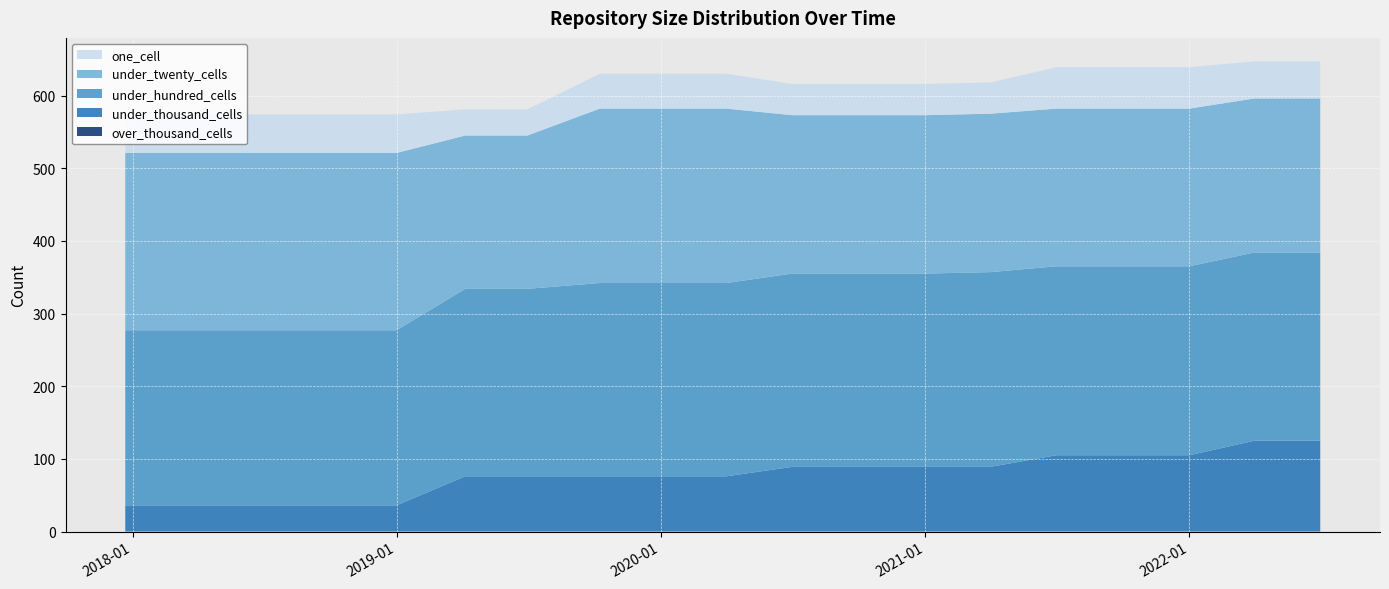

Reading right to left, what are all the values shown in this chart?

one_cell: 2022-07-01=51	2022-04-01=51	2022-01-01=57	2021-10-01=57	2021-07-01=57	2021-04-01=43	2021-01-01=43	2020-10-01=43	2020-07-01=43	2020-04-01=48	2020-01-01=48	2019-10-09=48	2019-07-01=36	2019-04-06=36	2019-01-01=53	2018-09-28=53	2018-07-11=53	2018-04-09=53	2017-12-22=53
under_twenty_cells: 2022-07-01=212	2022-04-01=212	2022-01-01=217	2021-10-01=217	2021-07-01=217	2021-04-01=218	2021-01-01=218	2020-10-01=218	2020-07-01=218	2020-04-01=240	2020-01-01=240	2019-10-09=240	2019-07-01=211	2019-04-06=211	2019-01-01=244	2018-09-28=244	2018-07-11=244	2018-04-09=244	2017-12-22=244
under_hundred_cells: 2022-07-01=259	2022-04-01=259	2022-01-01=260	2021-10-01=260	2021-07-01=260	2021-04-01=268	2021-01-01=266	2020-10-01=266	2020-07-01=266	2020-04-01=266	2020-01-01=266	2019-10-09=266	2019-07-01=258	2019-04-06=258	2019-01-01=241	2018-09-28=241	2018-07-11=241	2018-04-09=241	2017-12-22=241
under_thousand_cells: 2022-07-01=125	2022-04-01=125	2022-01-01=105	2021-10-01=105	2021-07-01=105	2021-04-01=89	2021-01-01=89	2020-10-01=89	2020-07-01=89	2020-04-01=76	2020-01-01=76	2019-10-09=76	2019-07-01=76	2019-04-06=76	2019-01-01=36	2018-09-28=36	2018-07-11=36	2018-04-09=36	2017-12-22=36
over_thousand_cells: 2022-07-01=0	2022-04-01=0	2022-01-01=0	2021-10-01=0	2021-07-01=0	2021-04-01=0	2021-01-01=0	2020-10-01=0	2020-07-01=0	2020-04-01=0	2020-01-01=0	2019-10-09=0	2019-07-01=0	2019-04-06=0	2019-01-01=0	2018-09-28=0	2018-07-11=0	2018-04-09=0	2017-12-22=0